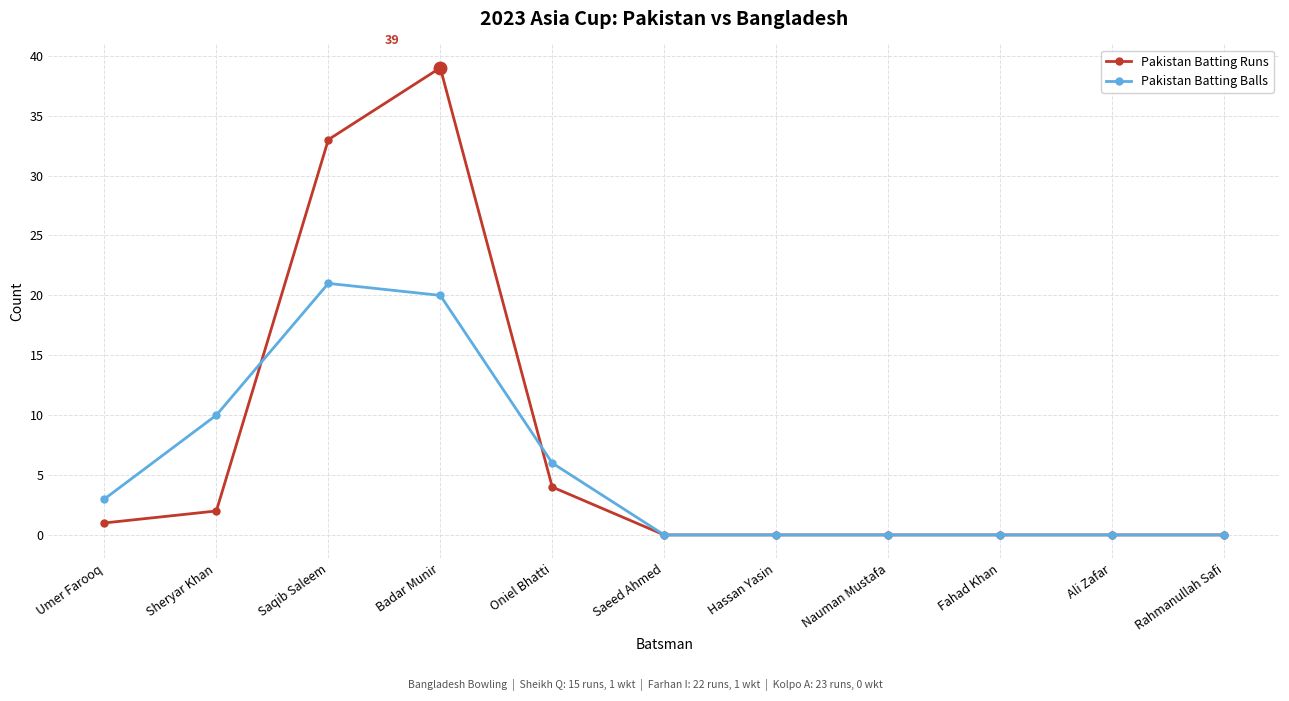

The Pakistan Batting Balls series shows -15 at Nauman Mustafa. True or false?

False